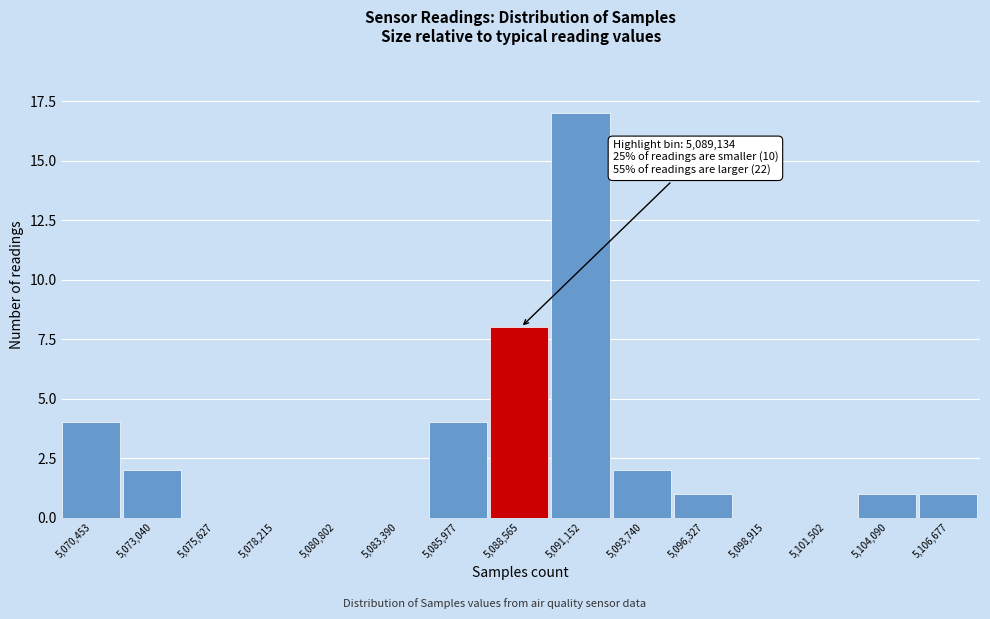

Reading left to right, extract all data points from this chart.

5,070,453=4	5,073,040=2	5,075,627=0	5,078,215=0	5,080,802=0	5,083,390=0	5,085,977=4	5,088,565=8	5,091,152=17	5,093,740=2	5,096,327=1	5,098,915=0	5,101,502=0	5,104,090=1	5,106,677=1